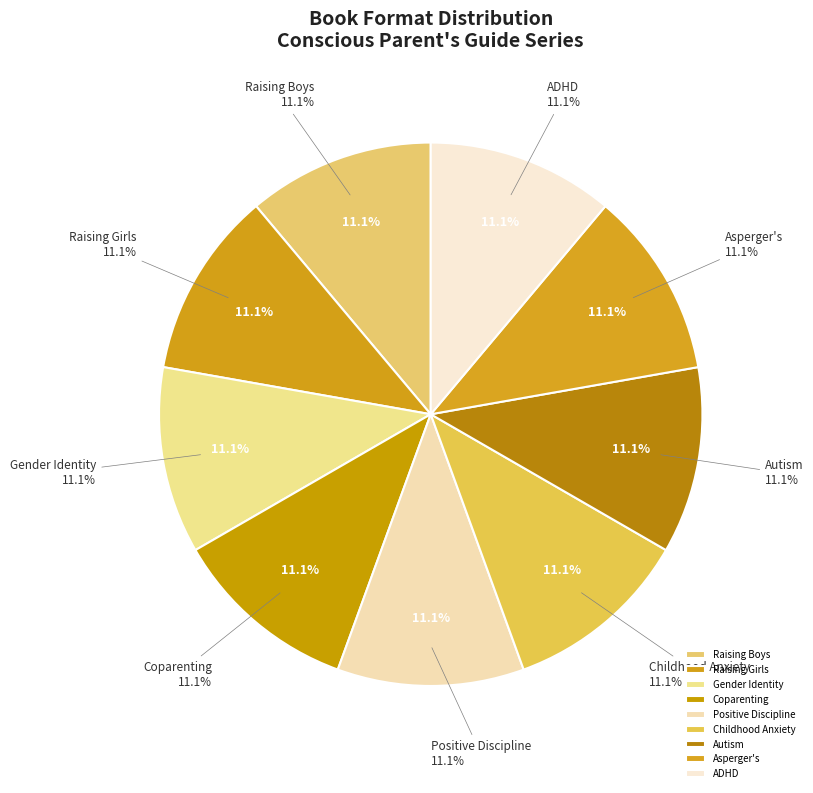

What is the ratio of the value at Raising Girls to the value at Asperger's?

1.0